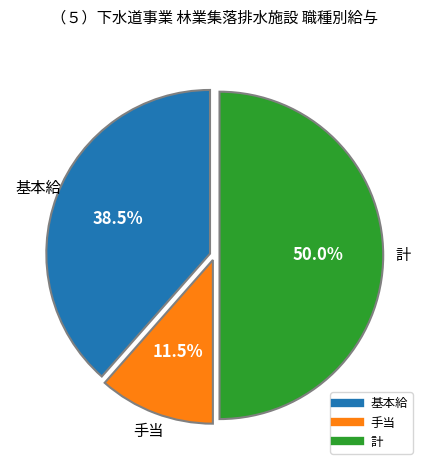

To the nearest percent, what is the average slice percentage?

33%